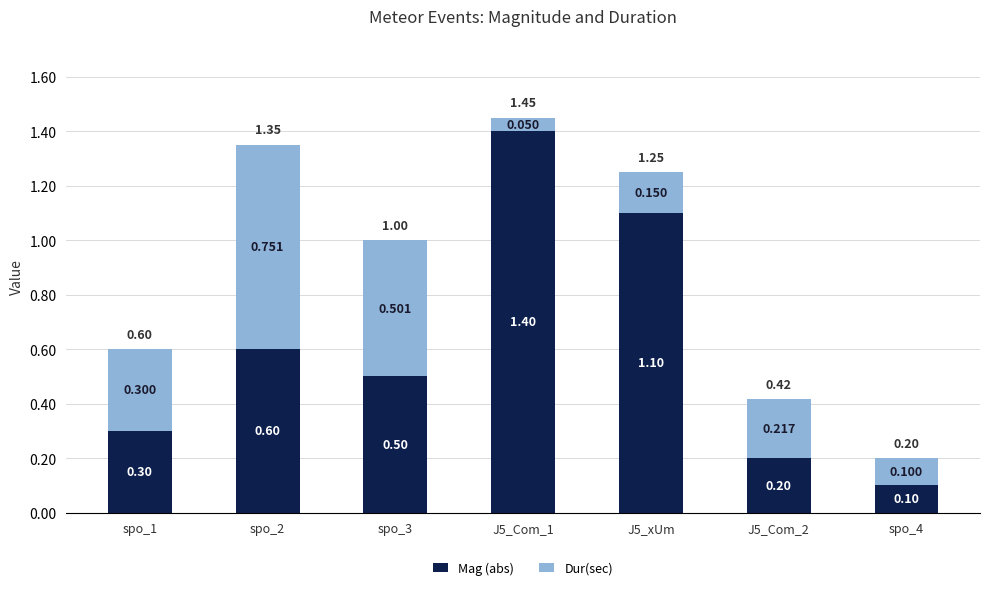

Rank the series by their average value, from highest to lowest.

Mag (abs), Dur(sec)